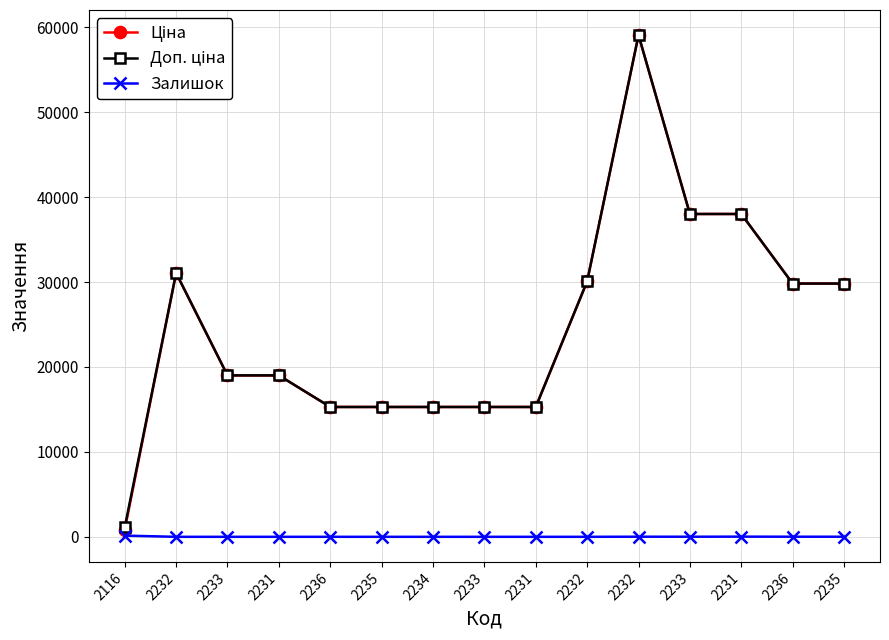

At which category does Залишок reach its first local valley?

2233